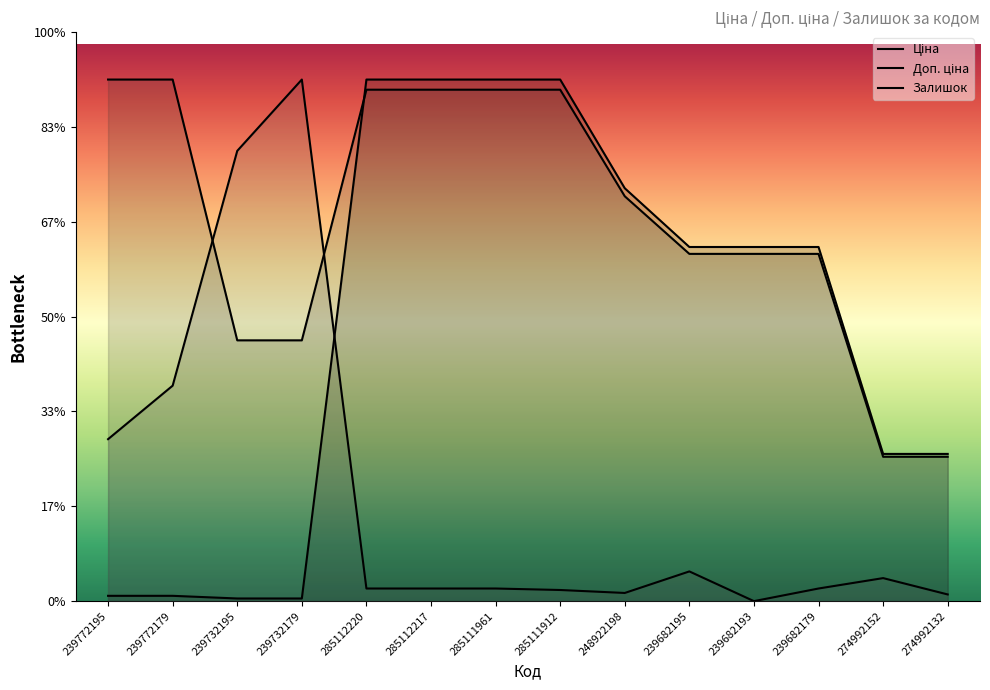

Is it true that Ціна equals 1885.7 at 248922198?

False